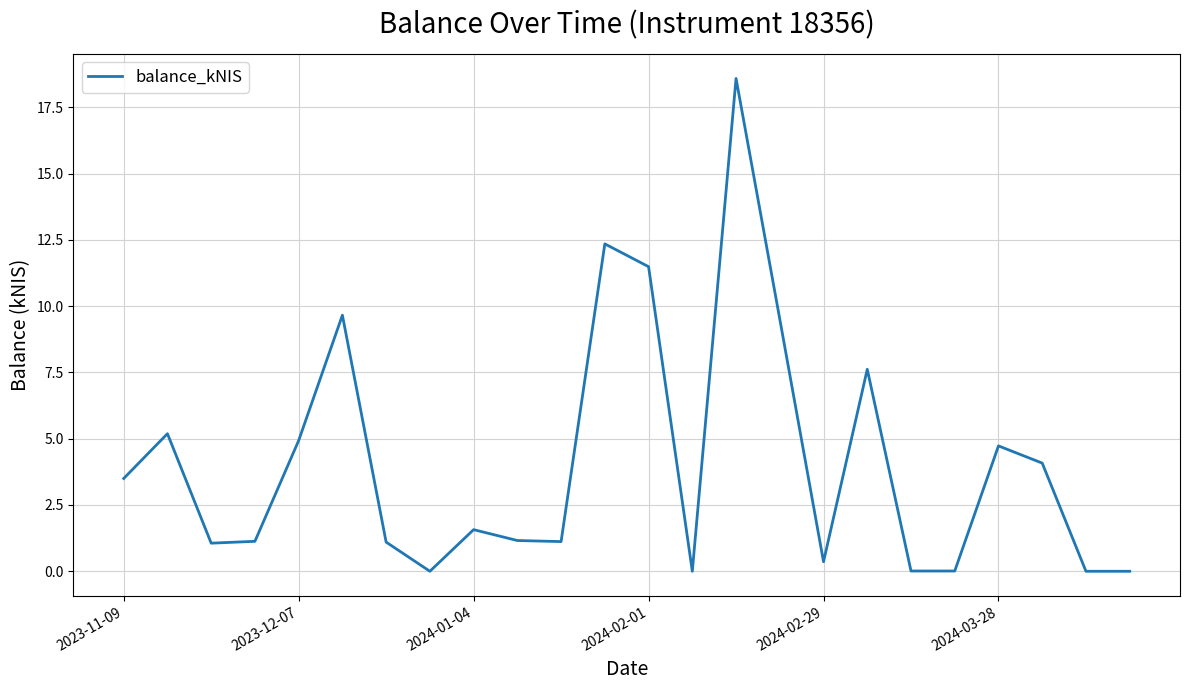

What is the difference between the maximum and minimum values?

18.6